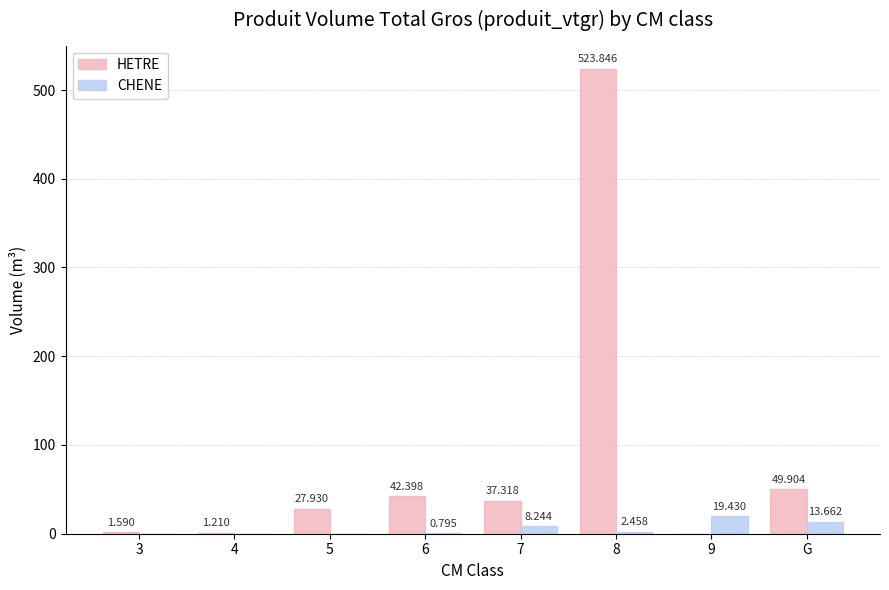

Is the value of CHENE at 4 greater than the value of HETRE at 6?

No